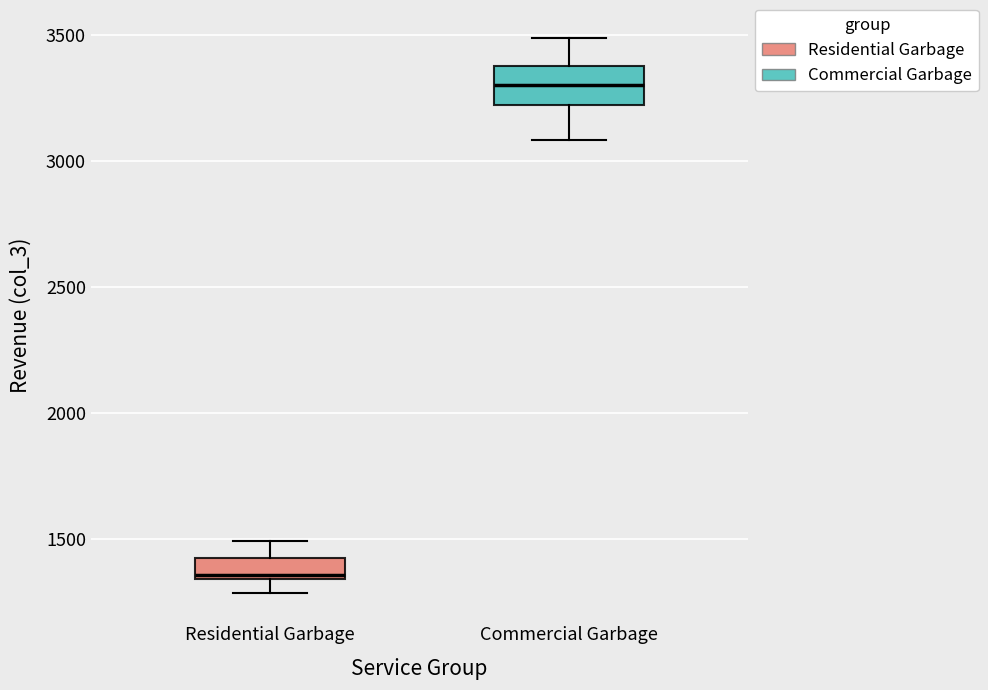

Reading left to right, read every box against the y-axis: the position of its median line, the range the box covers, and the ends of its whiskers. The values are not printed on the chart, so give them approximately, as read against the axis.

Residential Garbage: median 1350 (just above the box's lower edge), box 1350 to 1450, whiskers 1300 to 1500
Commercial Garbage: median 3300, box 3200 to 3400, whiskers 3100 to 3500